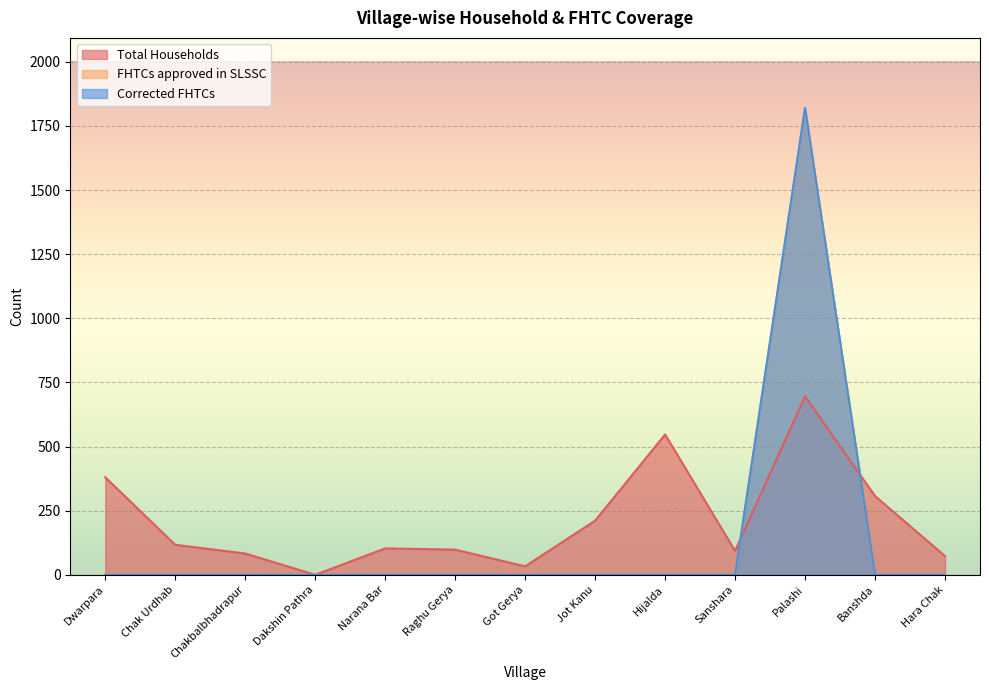

Rank the series by their maximum value, from lowest to highest.

Total Households, FHTCs approved in SLSSC, Corrected FHTCs